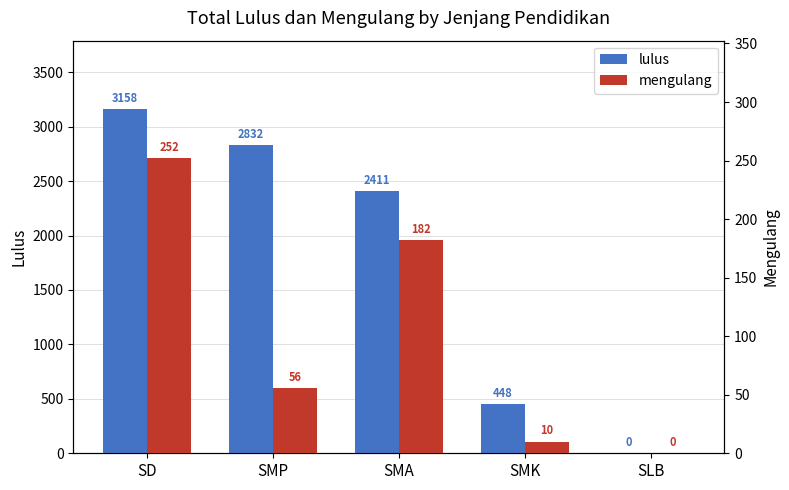

Reading right to left, extract all data points from this chart.

lulus: 0	448	2411	2832	3158
mengulang: 0	10	182	56	252